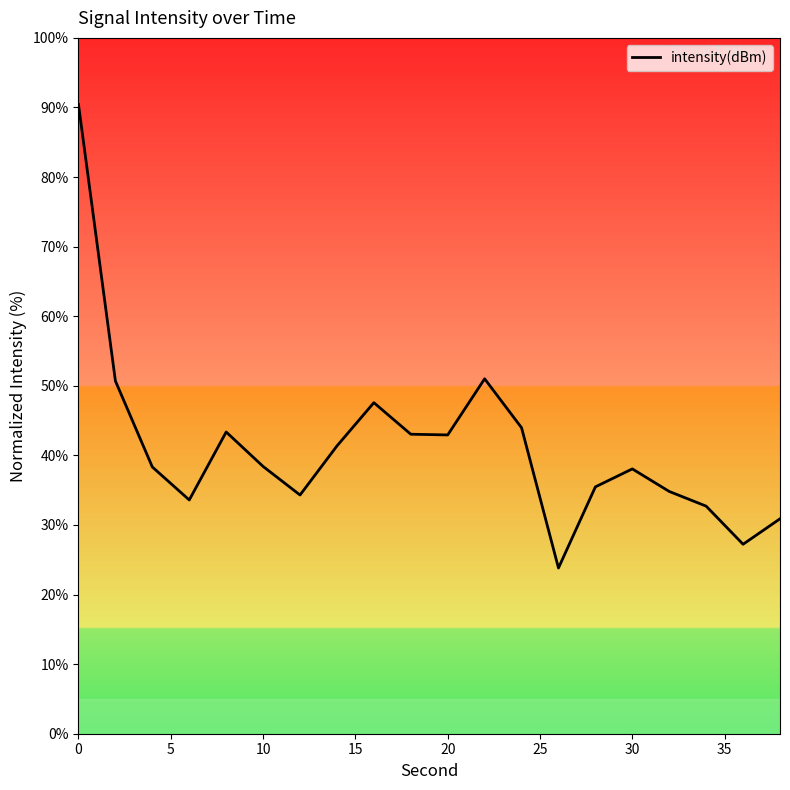

What is the sum of all values?

822.0